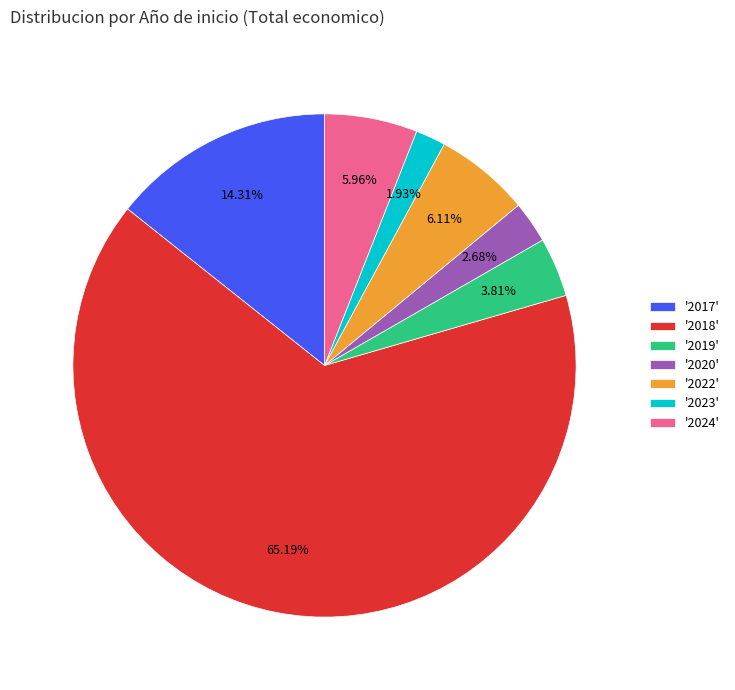

Which category has the smallest portion of the pie?

'2023'